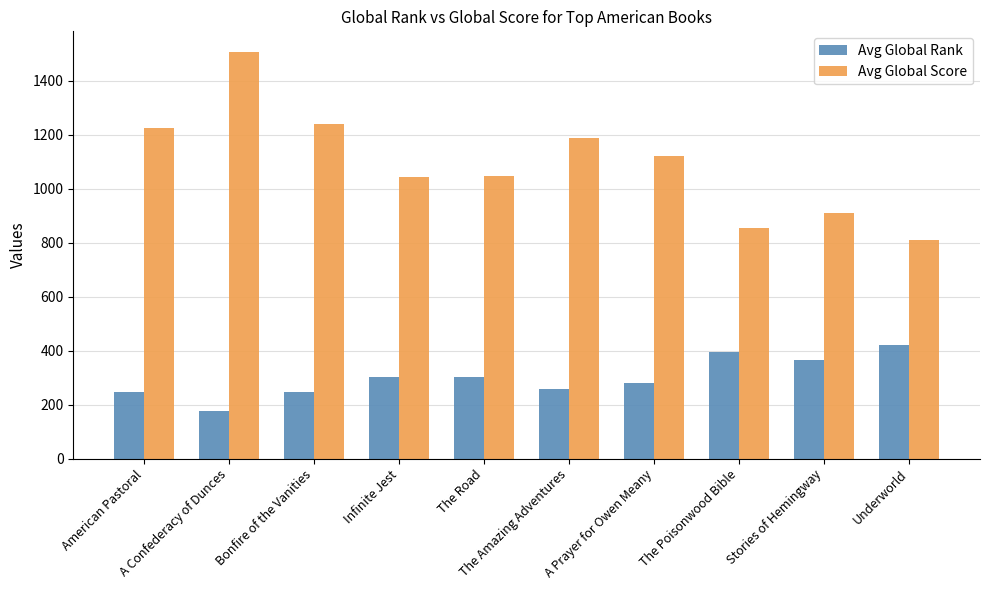

At which category is the sum across all series the highest?

A Confederacy of Dunces